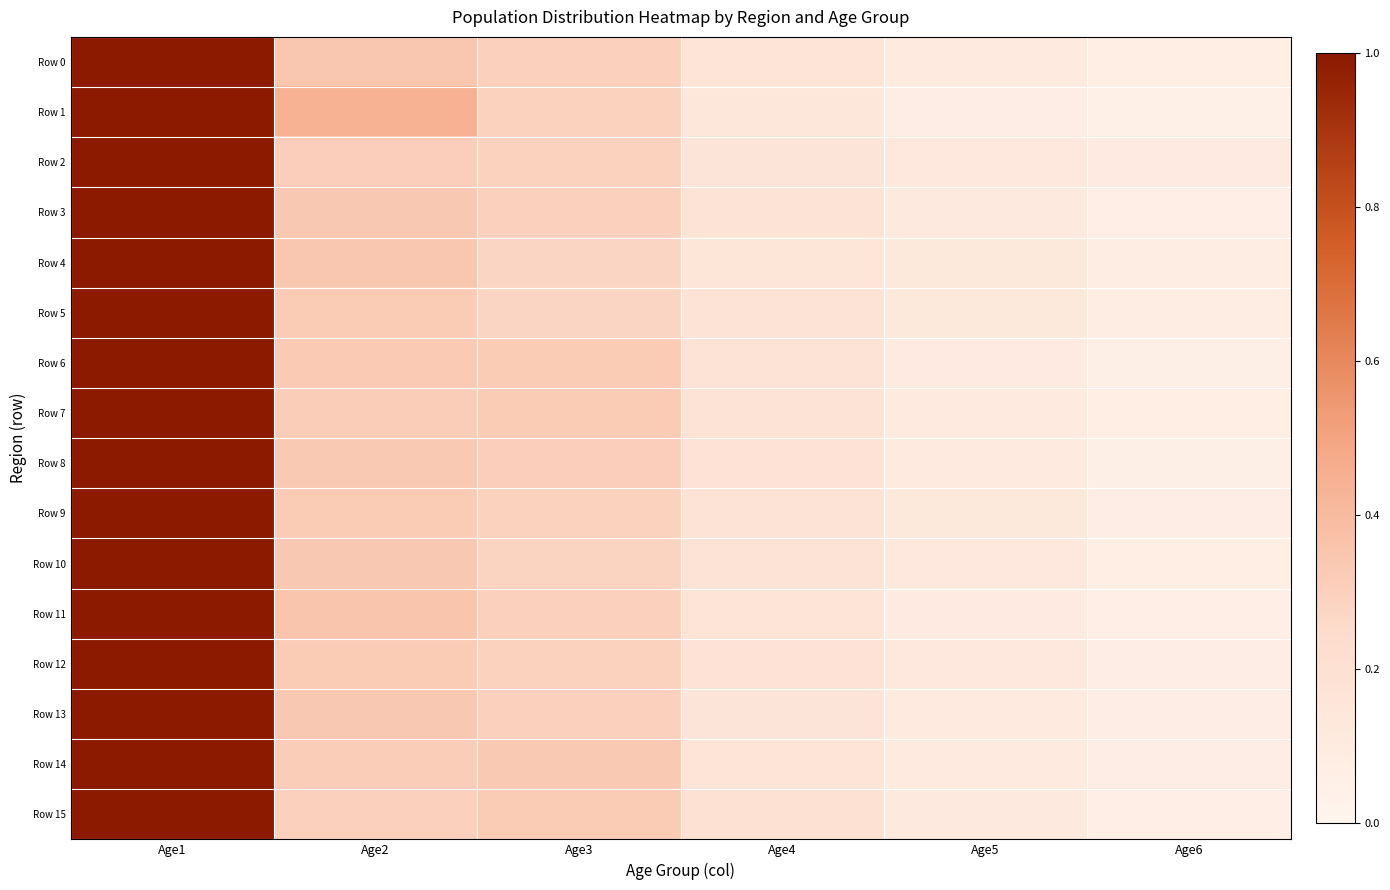

At how many categories does at least one series exceed 0?

6